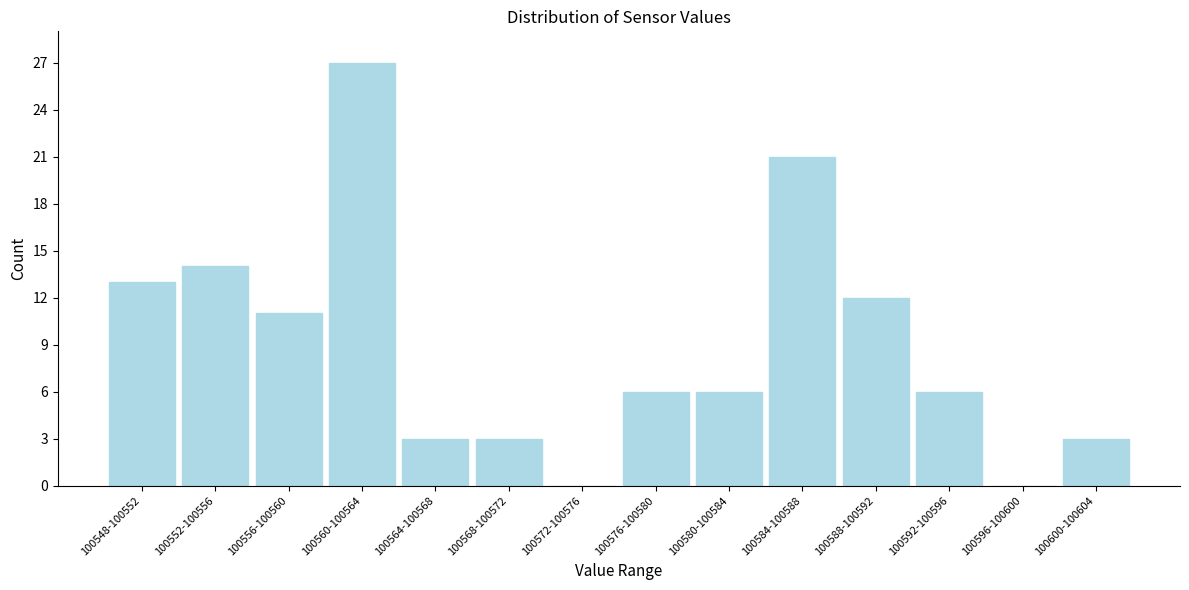

Reading left to right, list all the values displayed in this chart.

100548-100552=13	100552-100556=14	100556-100560=11	100560-100564=27	100564-100568=3	100568-100572=3	100572-100576=0	100576-100580=6	100580-100584=6	100584-100588=21	100588-100592=12	100592-100596=6	100596-100600=0	100600-100604=3